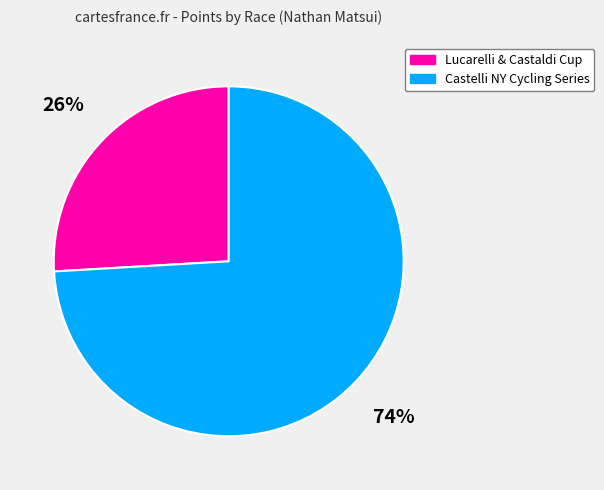

Rank the categories by value from highest to lowest.

Castelli NY Cycling Series, Lucarelli & Castaldi Cup